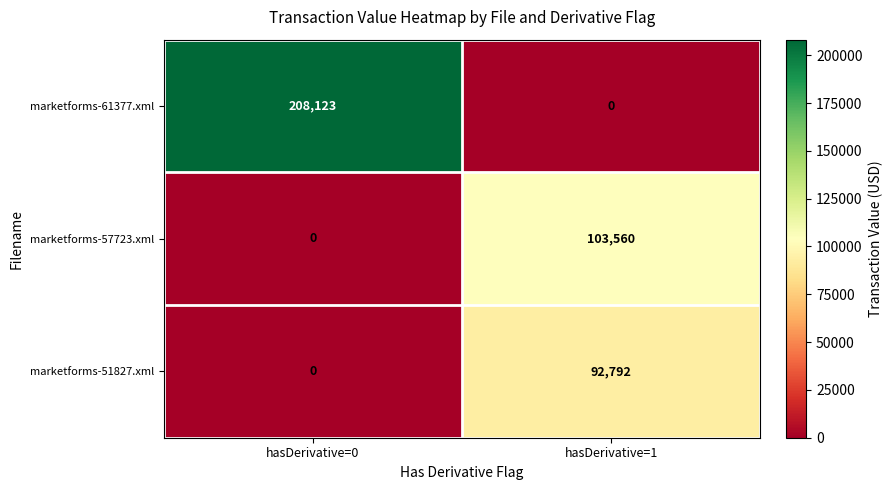

What is the difference between the highest and lowest values at hasDerivative=0?

208123